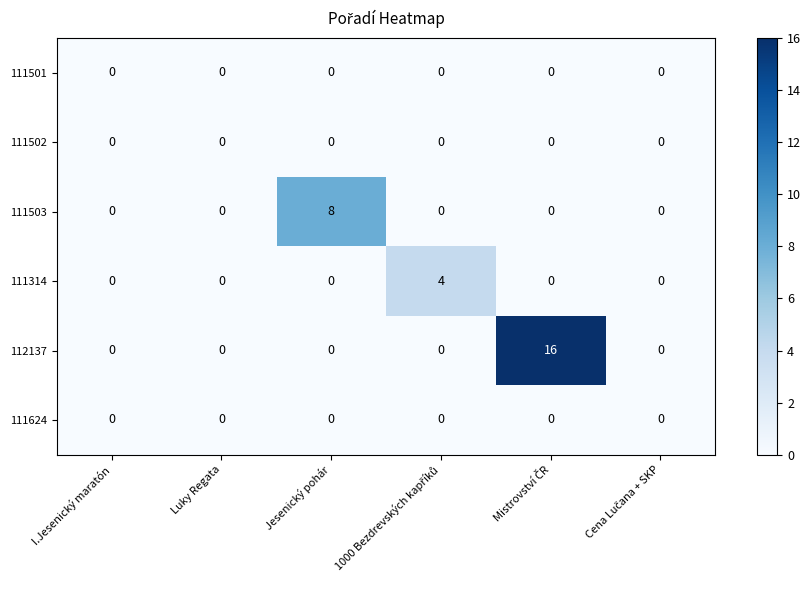

The value of 111501 at I.Jesenický maratón is 0. True or false?

True